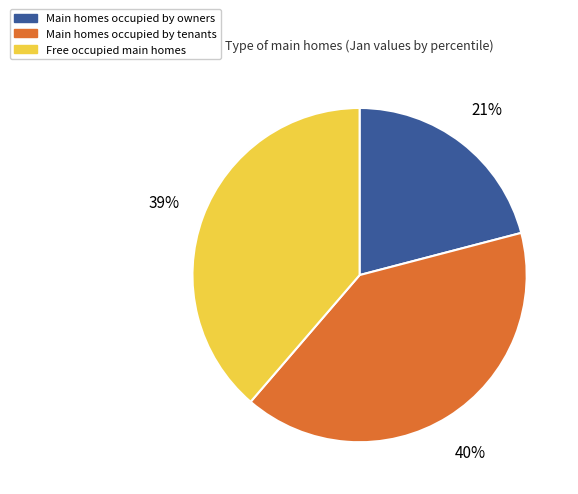

To the nearest percent, what is the difference between the largest and smallest slice percentages?

19%